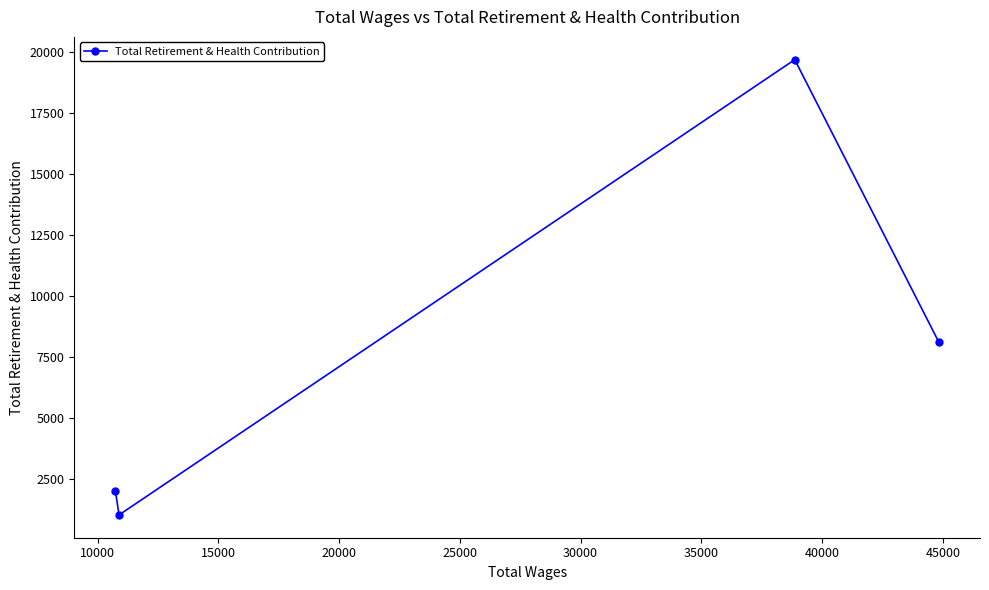

How many points are higher than both their immediate neighbors (excluding endpoints)?

1